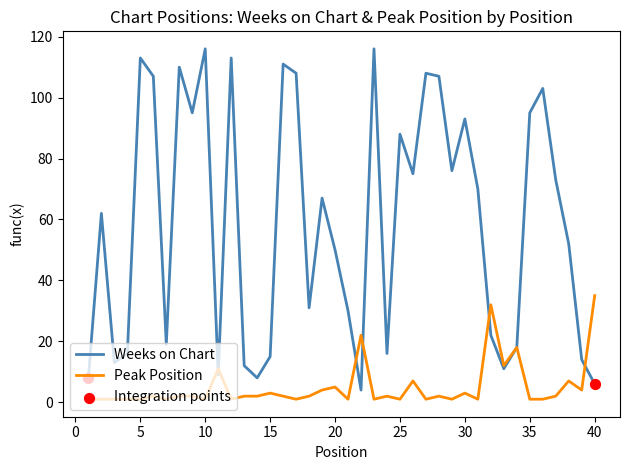

Which series has the largest range (max minus min)?

Weeks on Chart